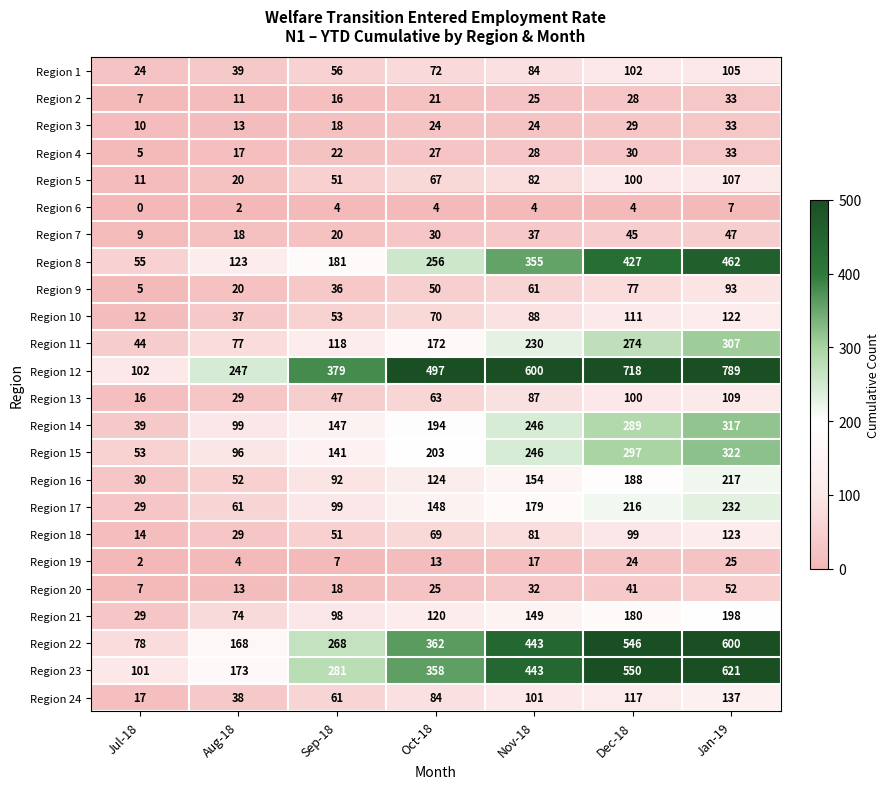

List the labels in order of Region 20 value, largest first.

Jan-19, Dec-18, Nov-18, Oct-18, Sep-18, Aug-18, Jul-18